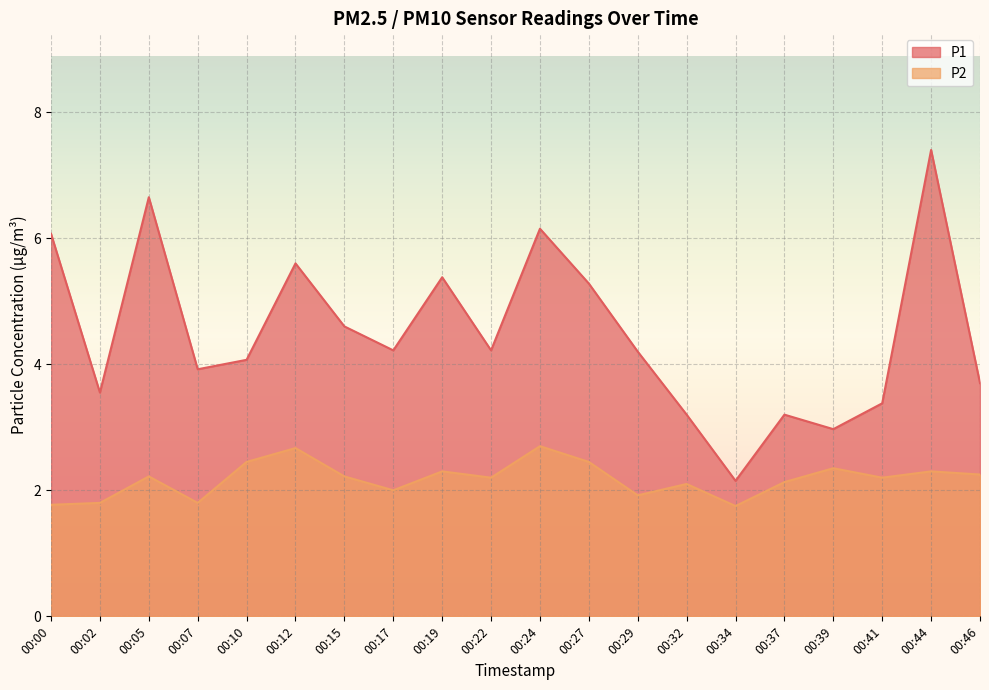

What is the minimum value shown in the chart?

1.8